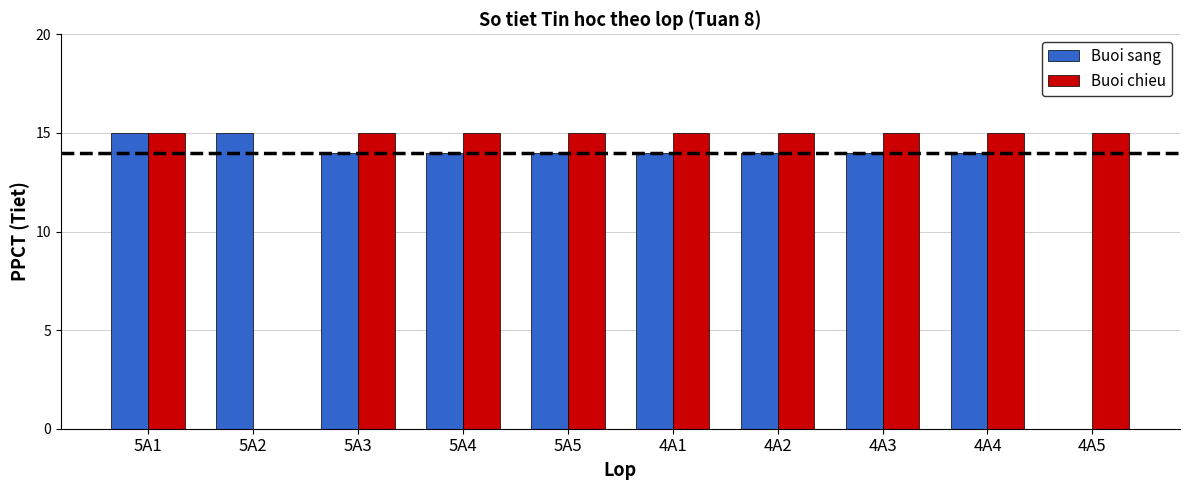

What is the sum of the Buoi chieu values at 4A1 and 4A5?

30